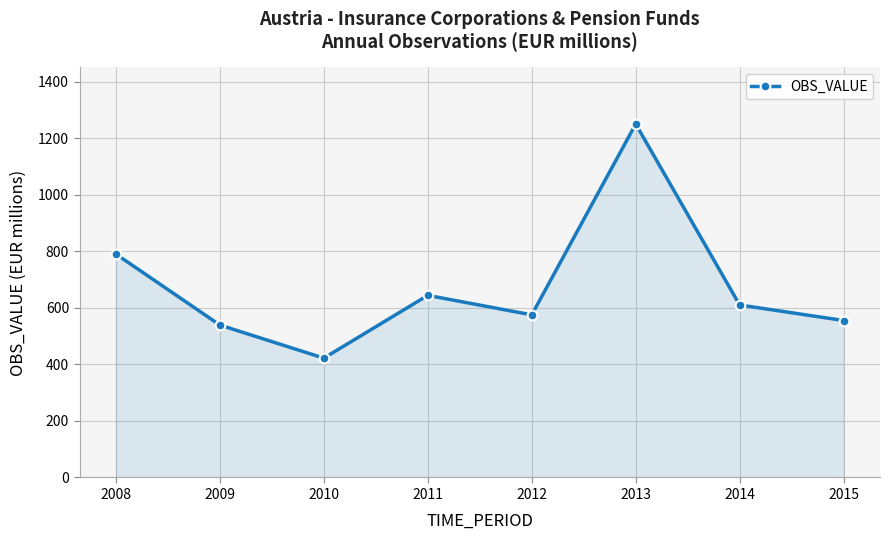

True or false: the data shows 201 at 2011.

False